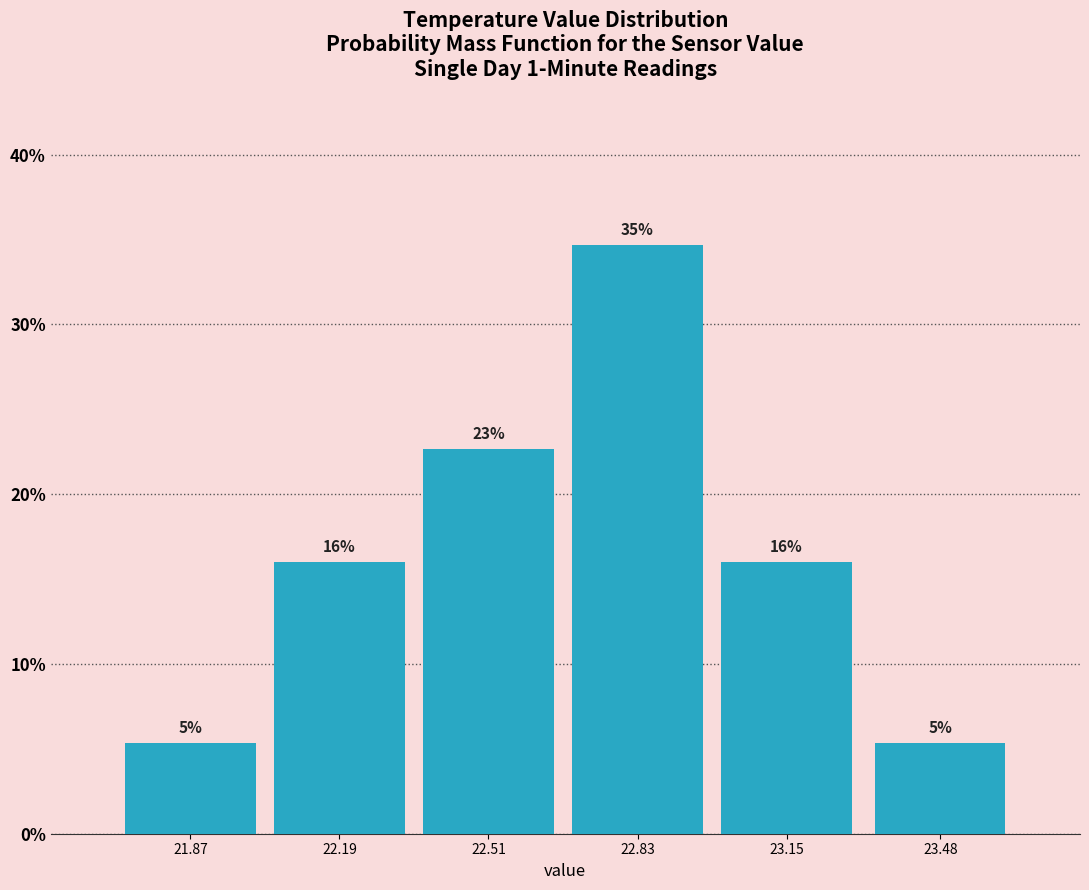

Are the bars horizontal?

No